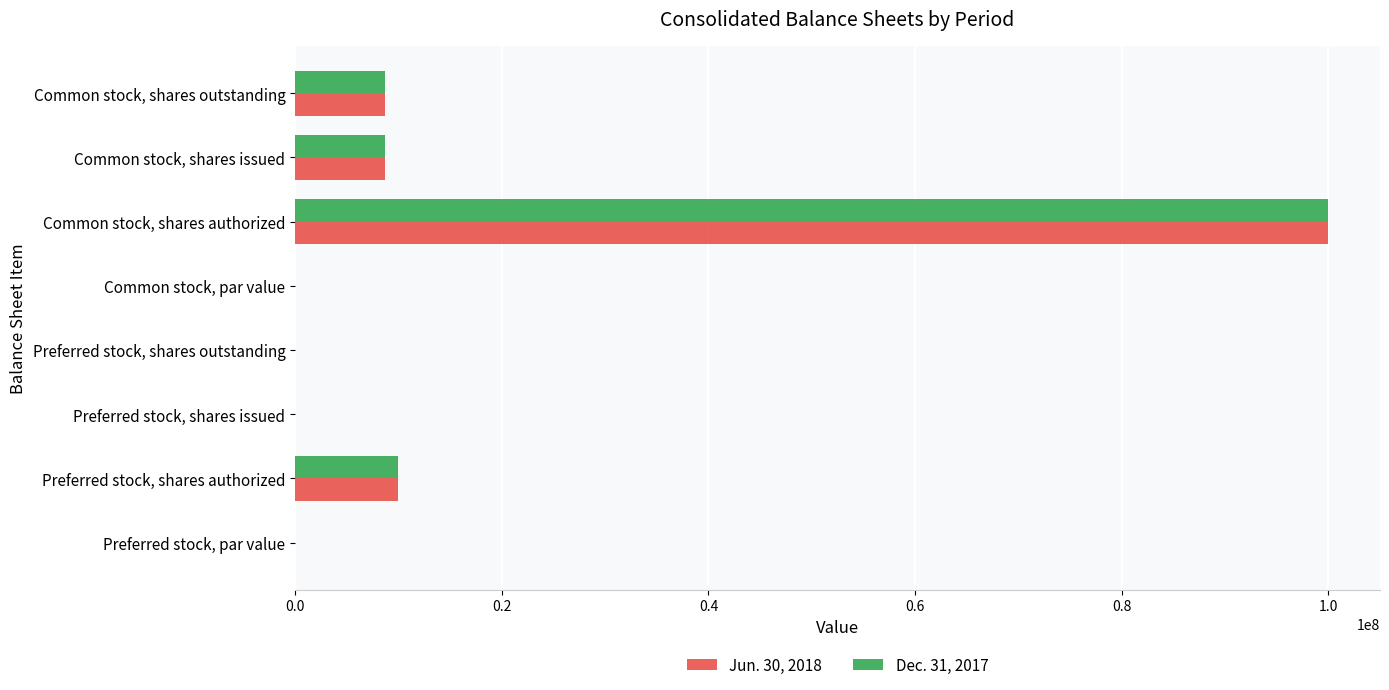

Is it true that Jun. 30, 2018 equals 8731756.0 at Common stock, shares outstanding?

True